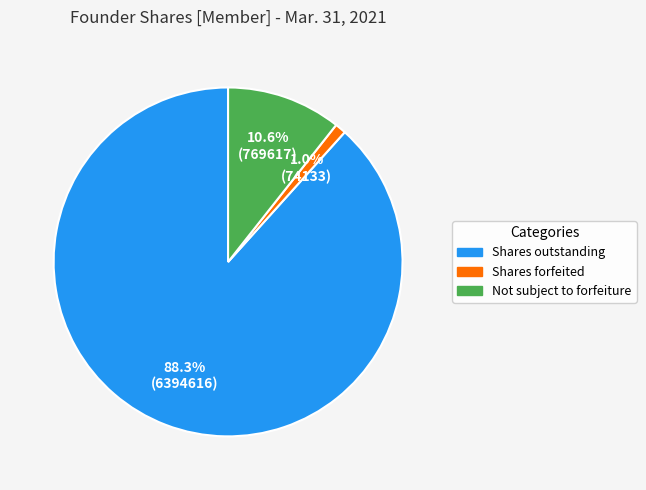

Does any single category account for the majority?

Yes